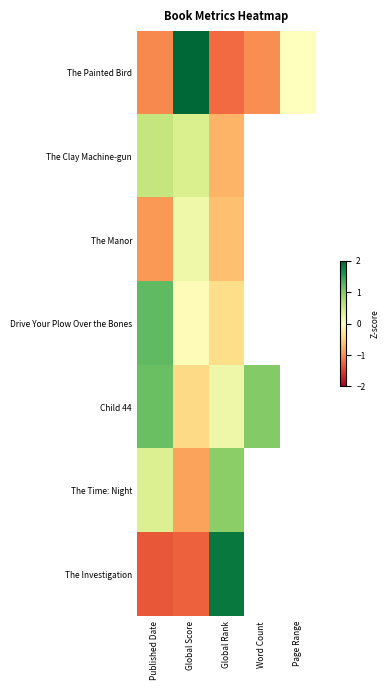

Which category has the highest value in the The Manor series?

Global Score